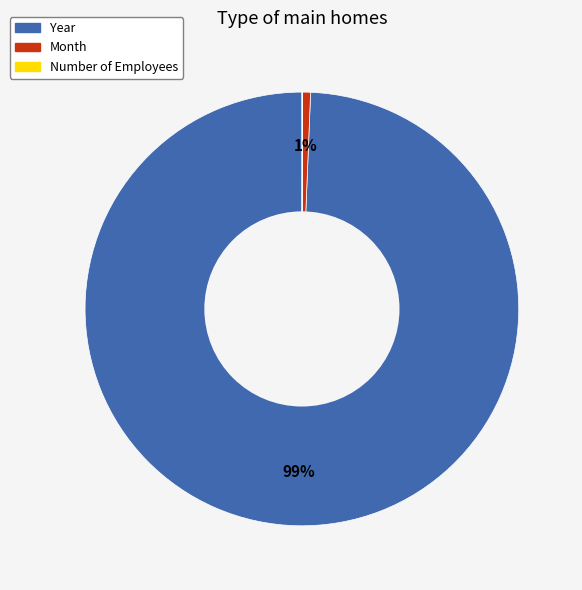

To the nearest percent, what is the average slice percentage?

33%